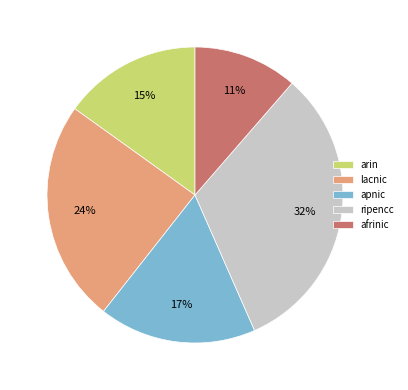

Between afrinic and lacnic, which is larger?

lacnic